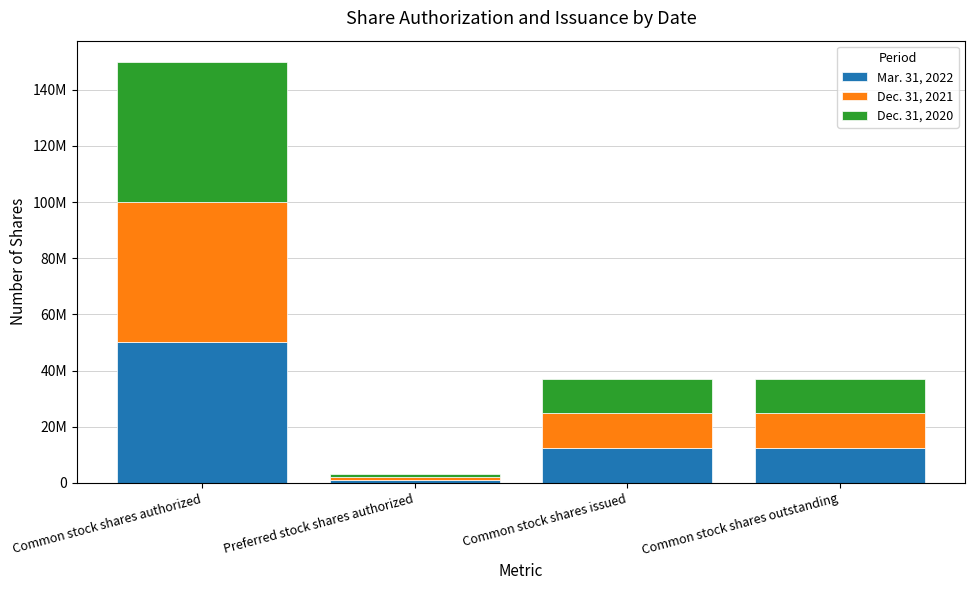

At Common stock shares outstanding, list the series in order from smallest to largest.

Dec. 31, 2020, Dec. 31, 2021, Mar. 31, 2022